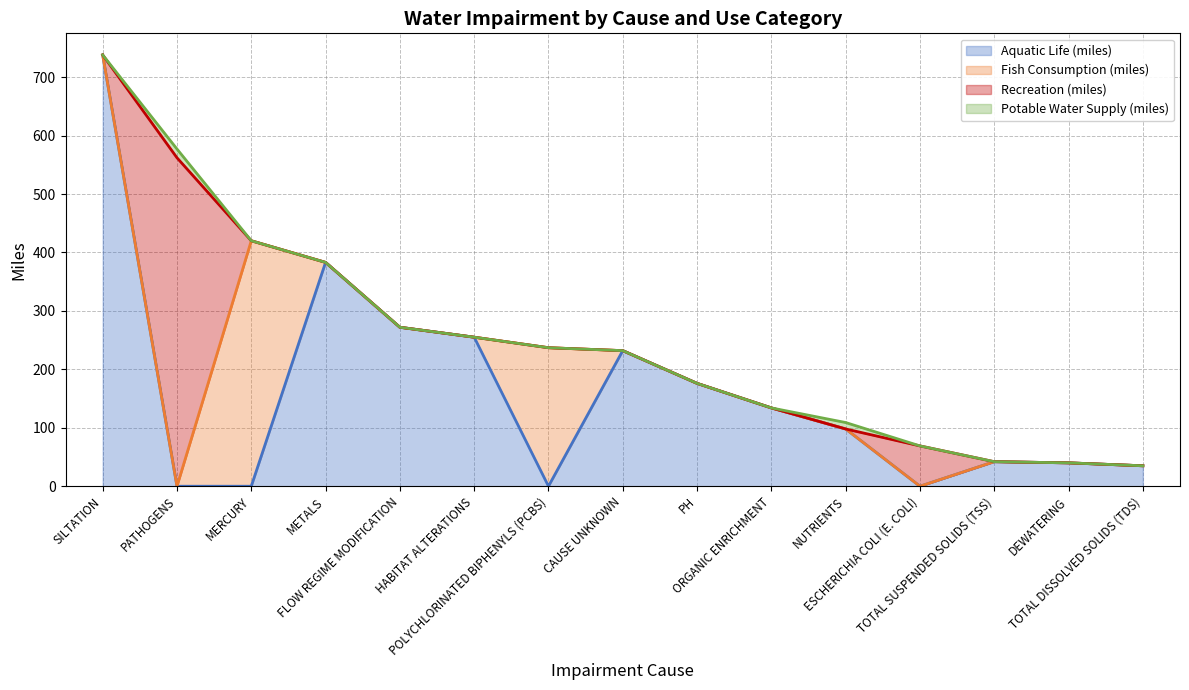

How many positive values does the Potable Water Supply (miles) series have?

2